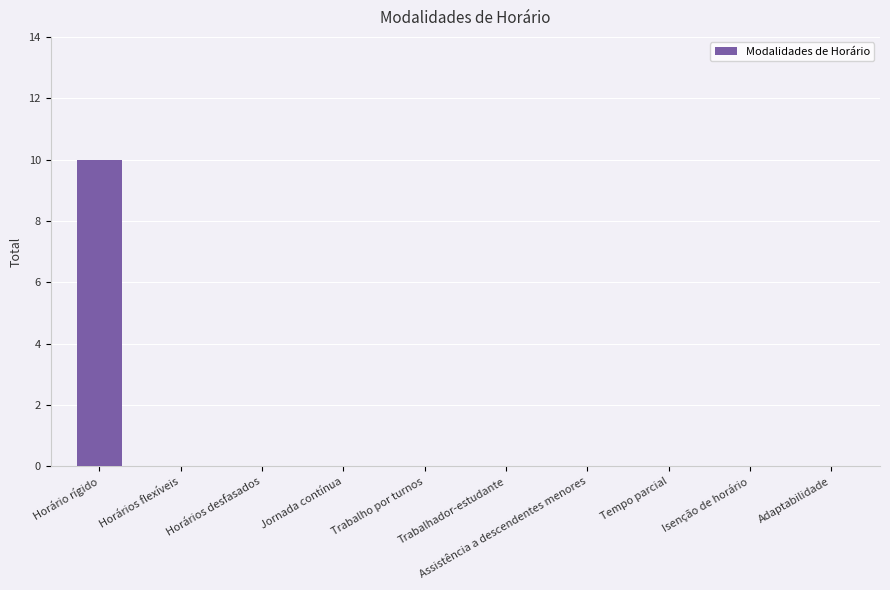

Reading right to left, extract all data points from this chart.

0	0	0	0	0	0	0	0	0	10